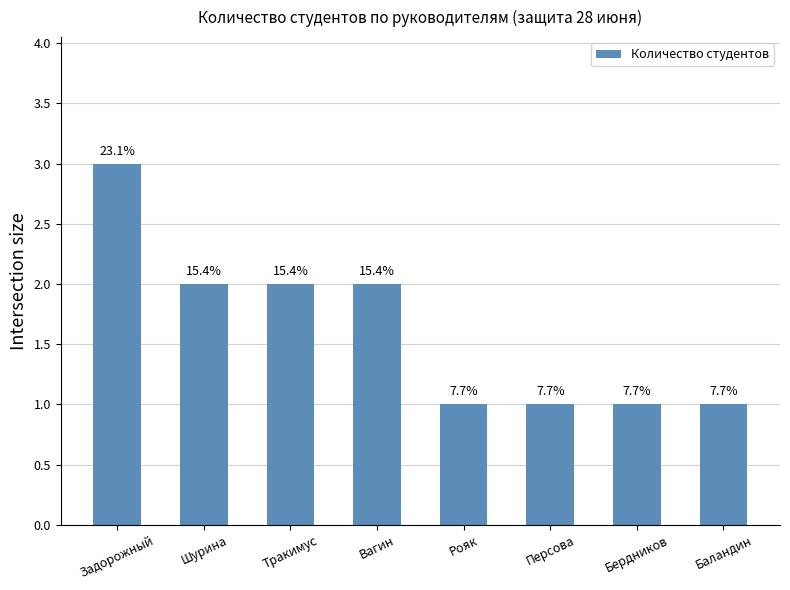

Reading left to right, transcribe all the data shown in this chart.

3	2	2	2	1	1	1	1